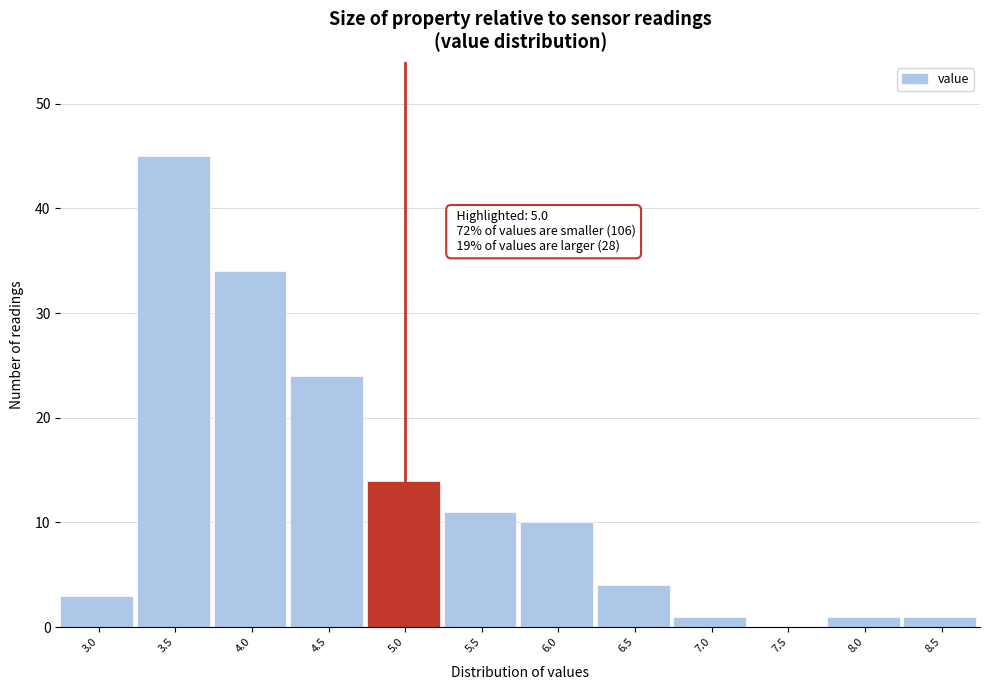

Reading left to right, transcribe all the data shown in this chart.

3.0=3	3.5=45	4.0=34	4.5=24	5.0=14	5.5=11	6.0=10	6.5=4	7.0=1	7.5=0	8.0=1	8.5=1